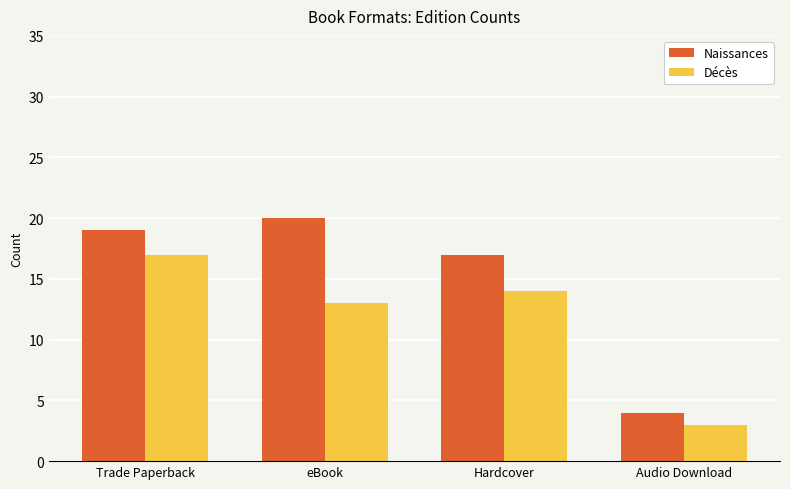

What is the smallest value displayed?

3